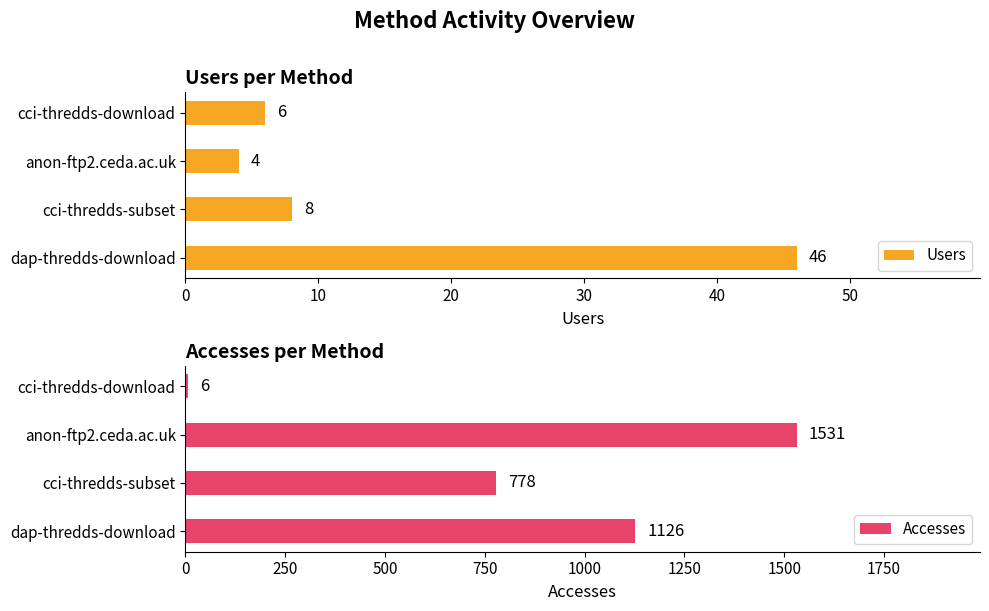

Is it true that Users equals 65 at dap-thredds-download?

False